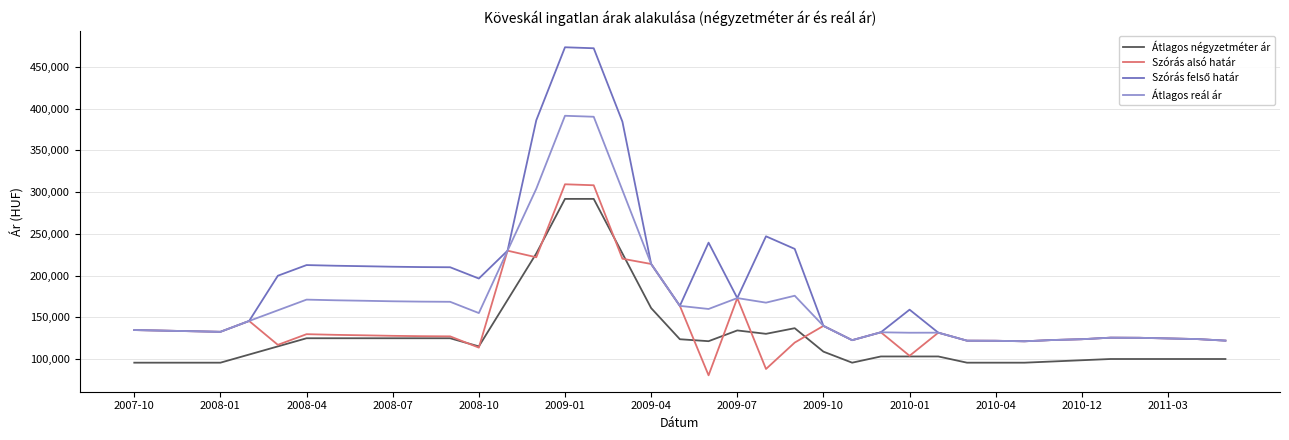

True or false: Átlagos reál ár and Átlagos négyzetméter ár intersect in this chart.

False